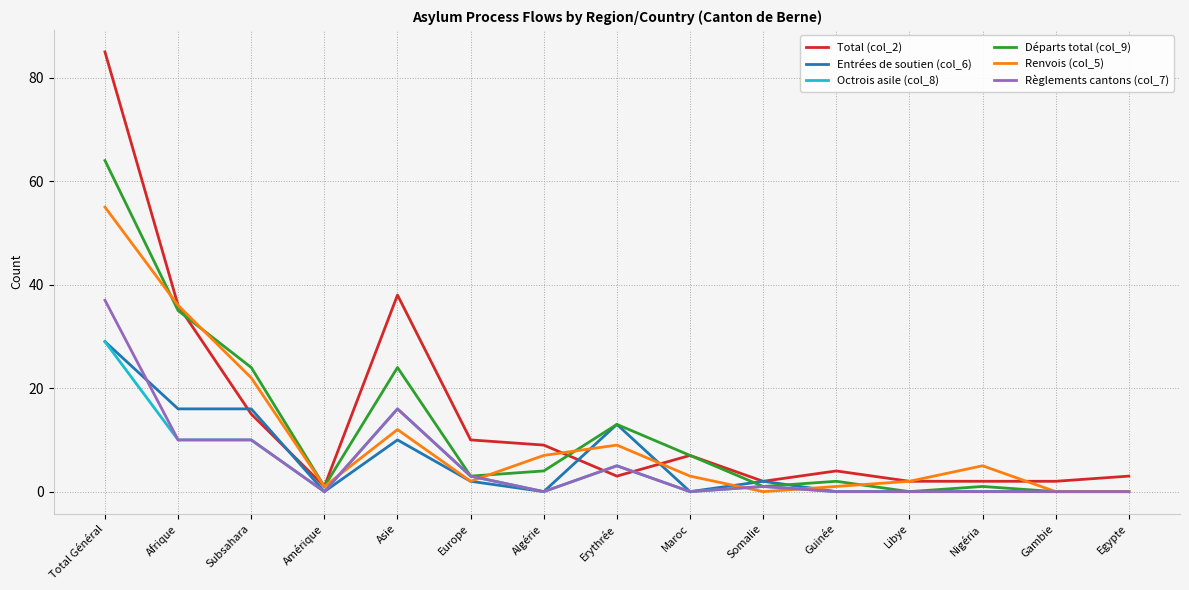

Does the chart display data point markers on the line(s)?

No